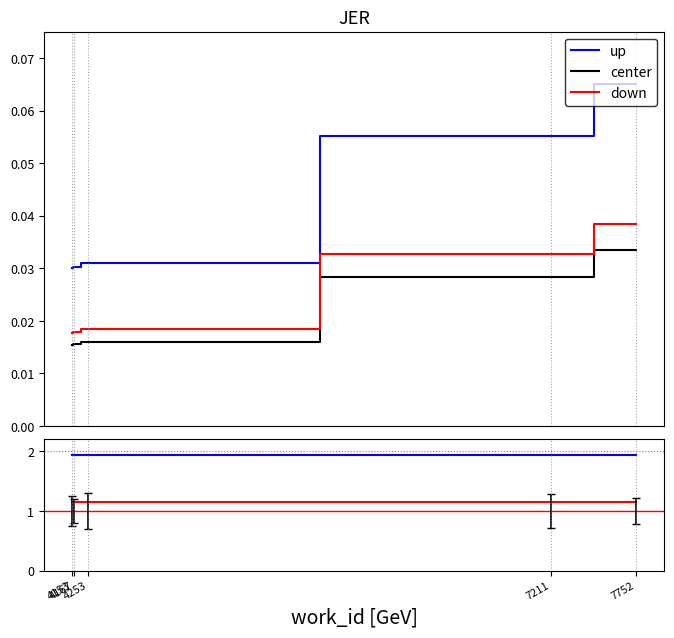

What are all the series names shown in the legend?

up, center, down